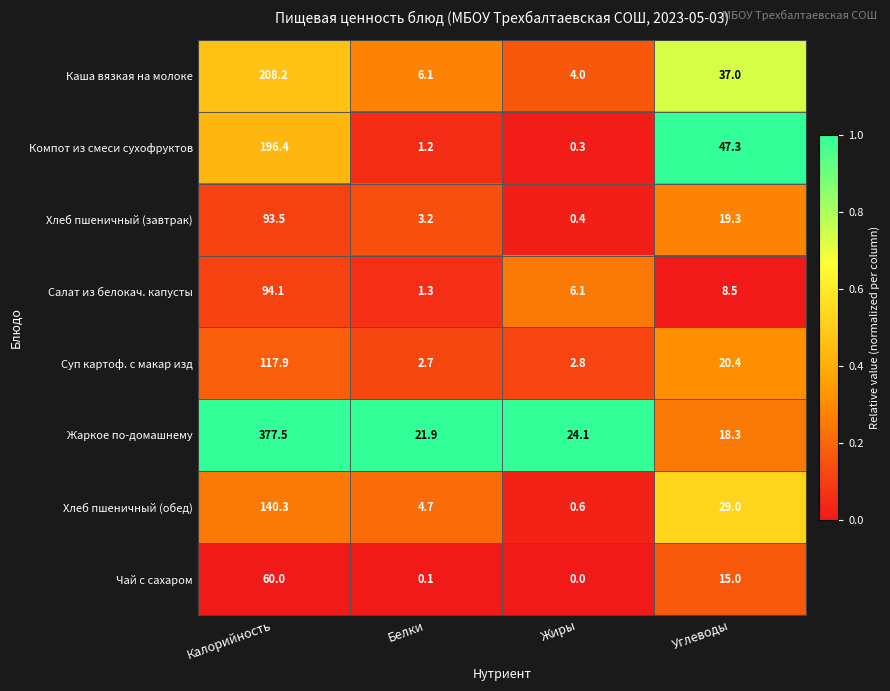

Between Калорийность and Углеводы, which series saw the biggest shift?

Жаркое по-домашнему